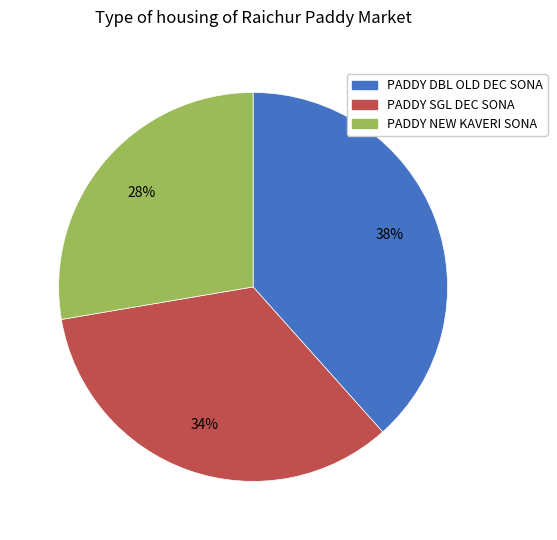

To the nearest percent, what is the average slice percentage?

33%